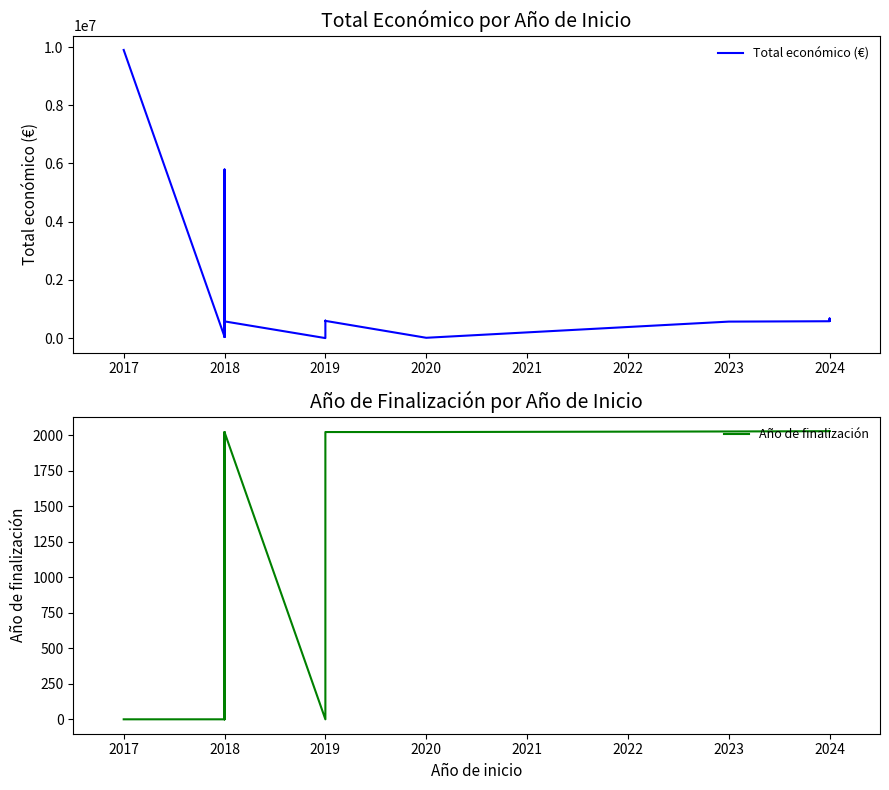

The value of Total económico (€) at 2024 is 672807.0. True or false?

True